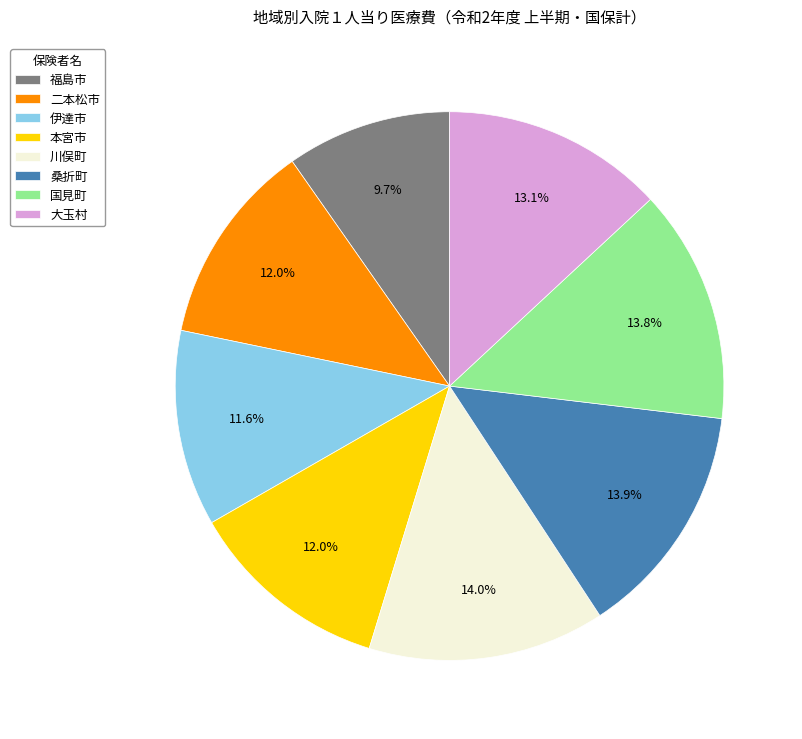

Which slice is the smallest?

福島市